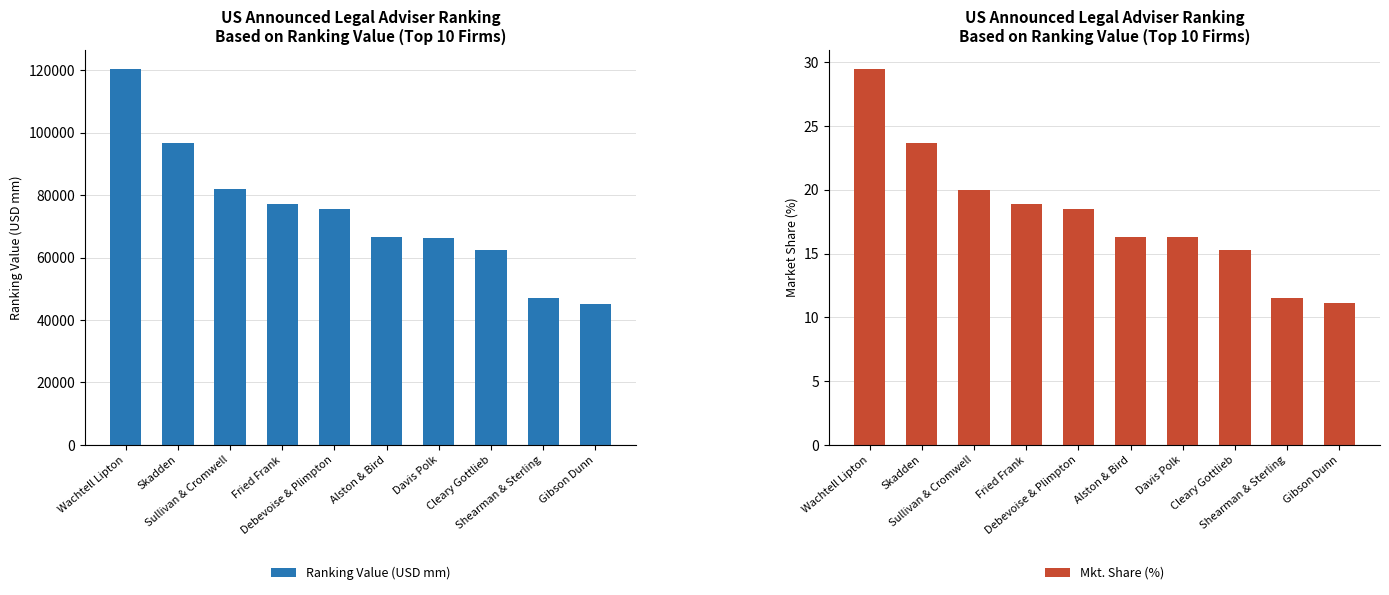

What is the minimum value shown in the chart?

11.1